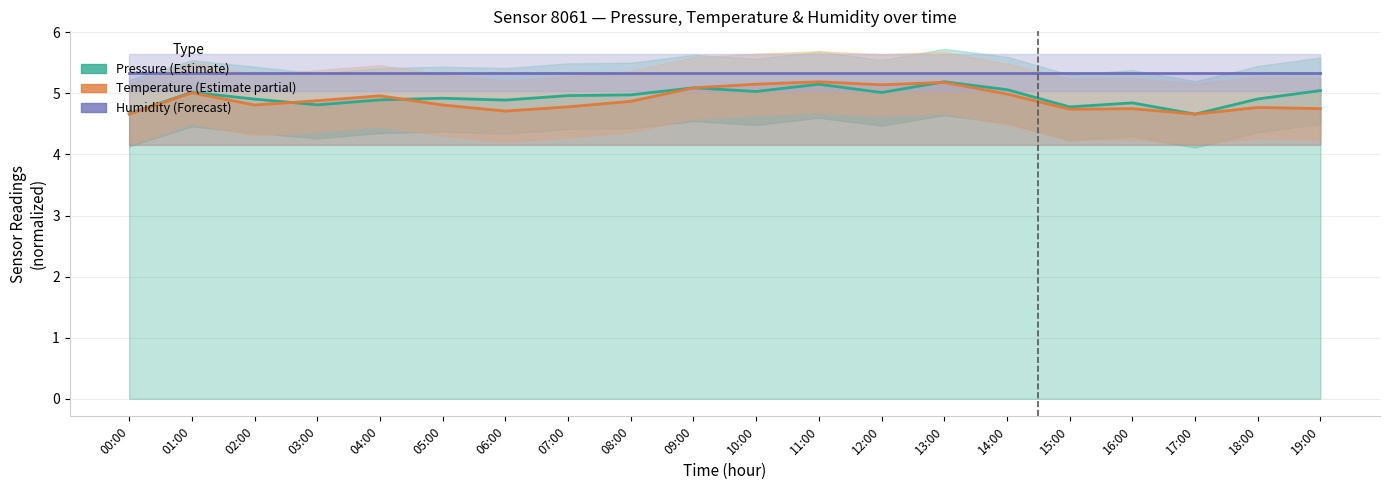

Which series has the widest spread of values?

Pressure (Estimate)